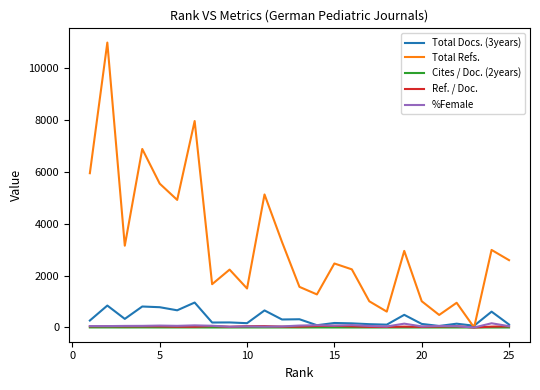

Which series has the widest spread of values?

Total Refs.